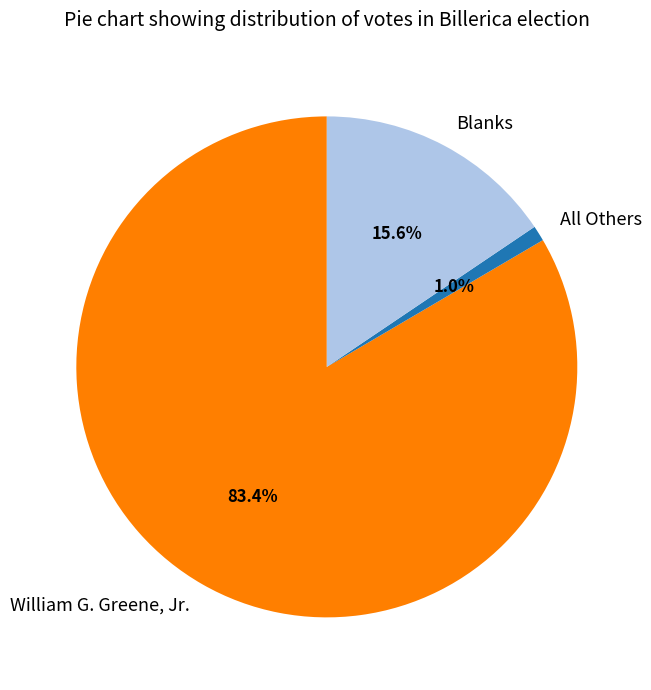

Which has a higher value, Blanks or William G. Greene, Jr.?

William G. Greene, Jr.